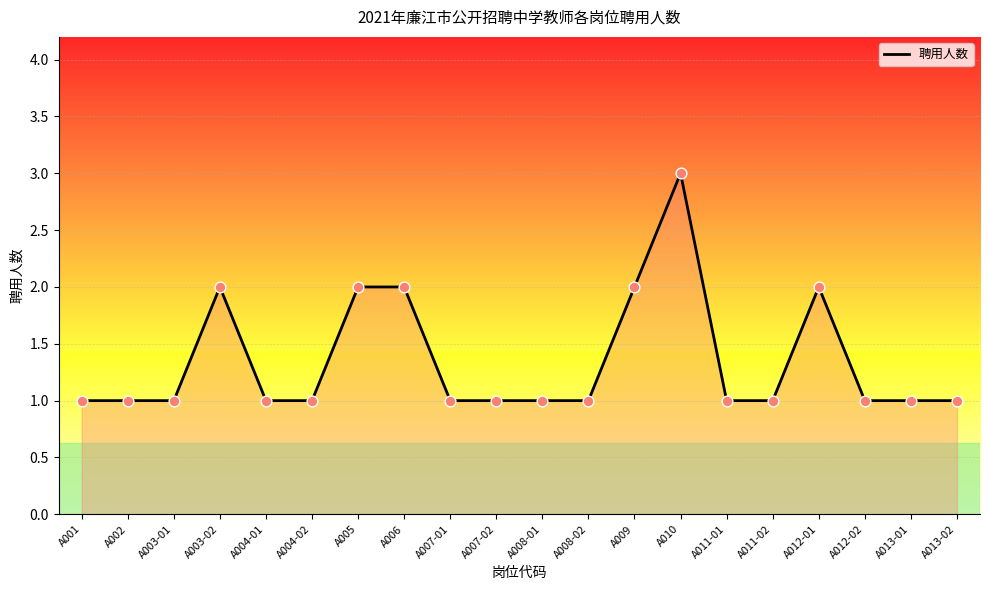

Which has a higher value, A004-02 or A012-02?

A004-02